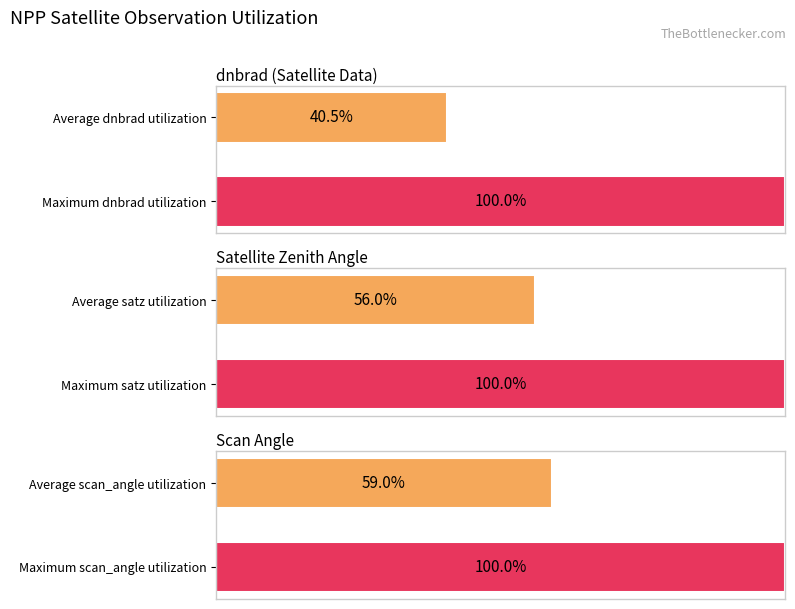

Reading right to left, list all the values displayed in this chart.

dnbrad (Satellite Data): 100.0	40.5
Satellite Zenith Angle: 100.0	56.0
Scan Angle: 100.0	59.0